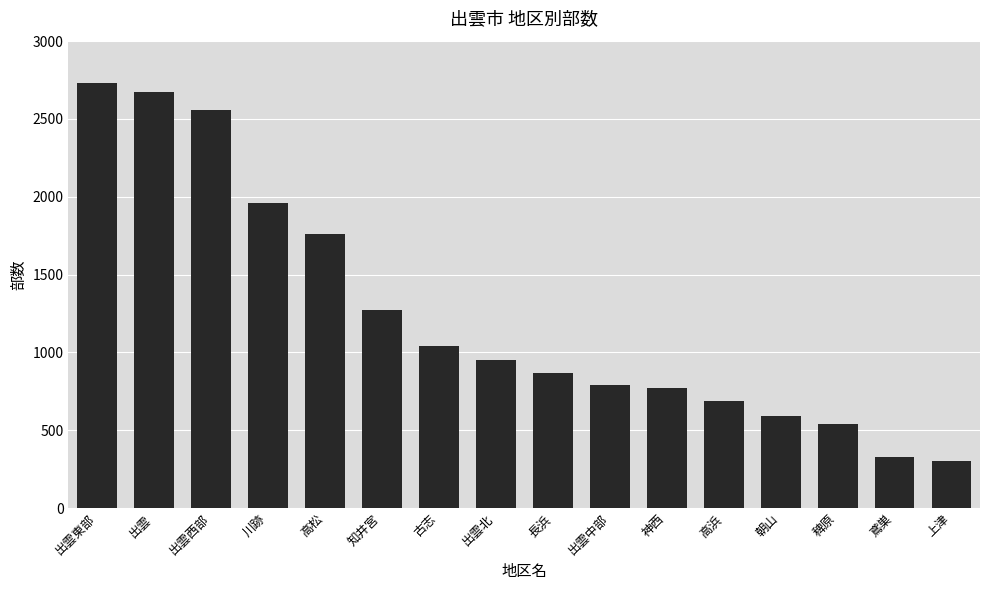

Reading right to left, extract all data points from this chart.

300	330	540	590	690	770	790	870	950	1040	1270	1760	1960	2560	2670	2730